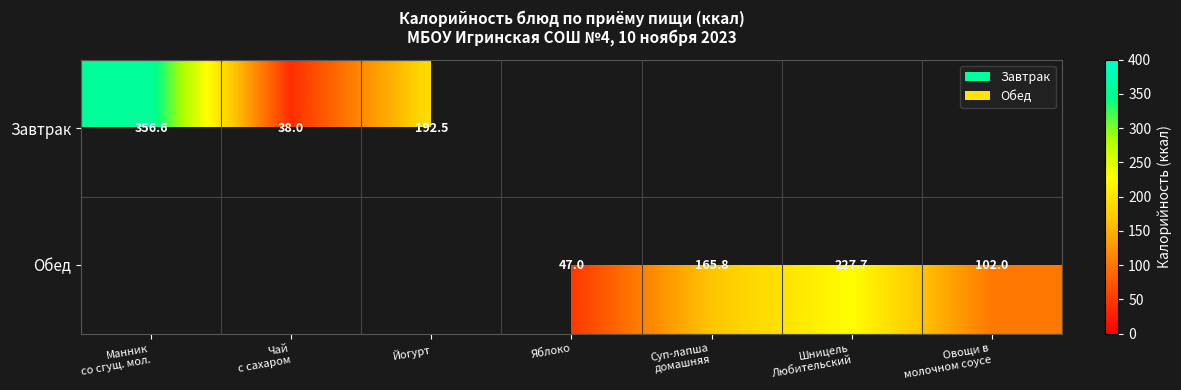

Which has a higher value, Манник
со сгущ. мол. or Чай
с сахаром?

Манник
со сгущ. мол.